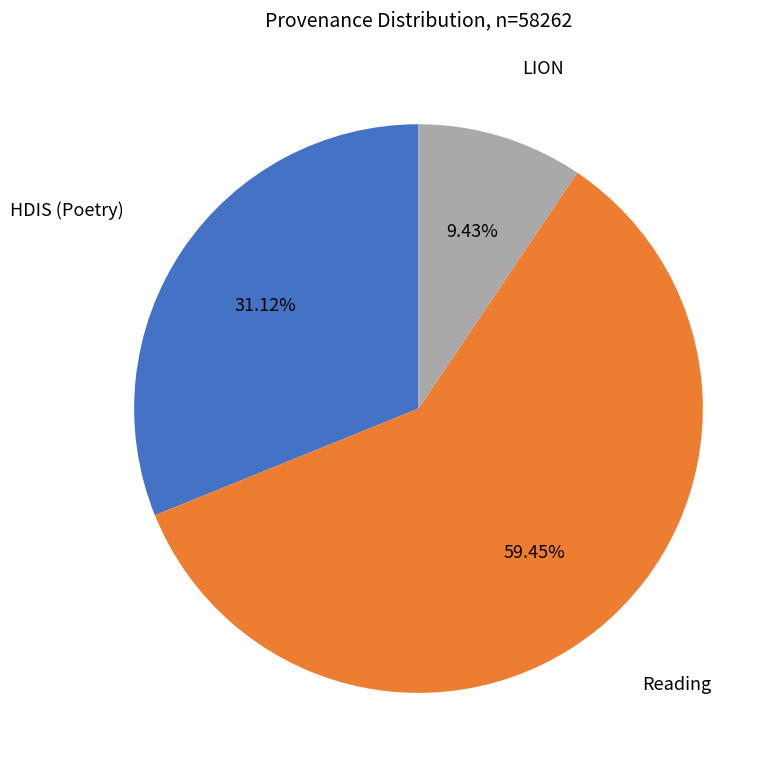

Is there a majority slice in this chart?

Yes